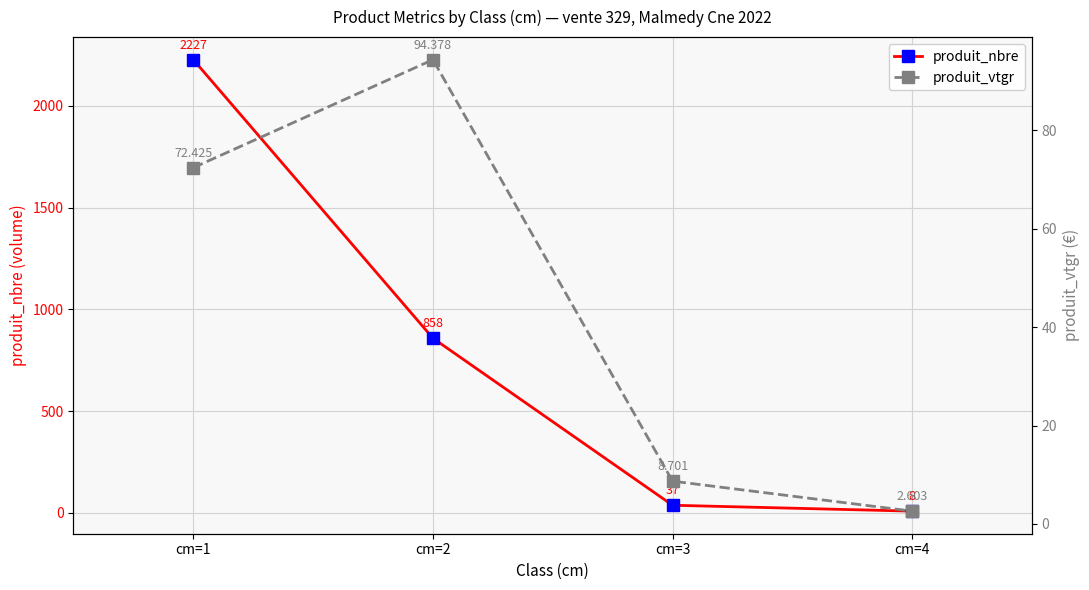

Is this an area chart (filled region under the line)?

No